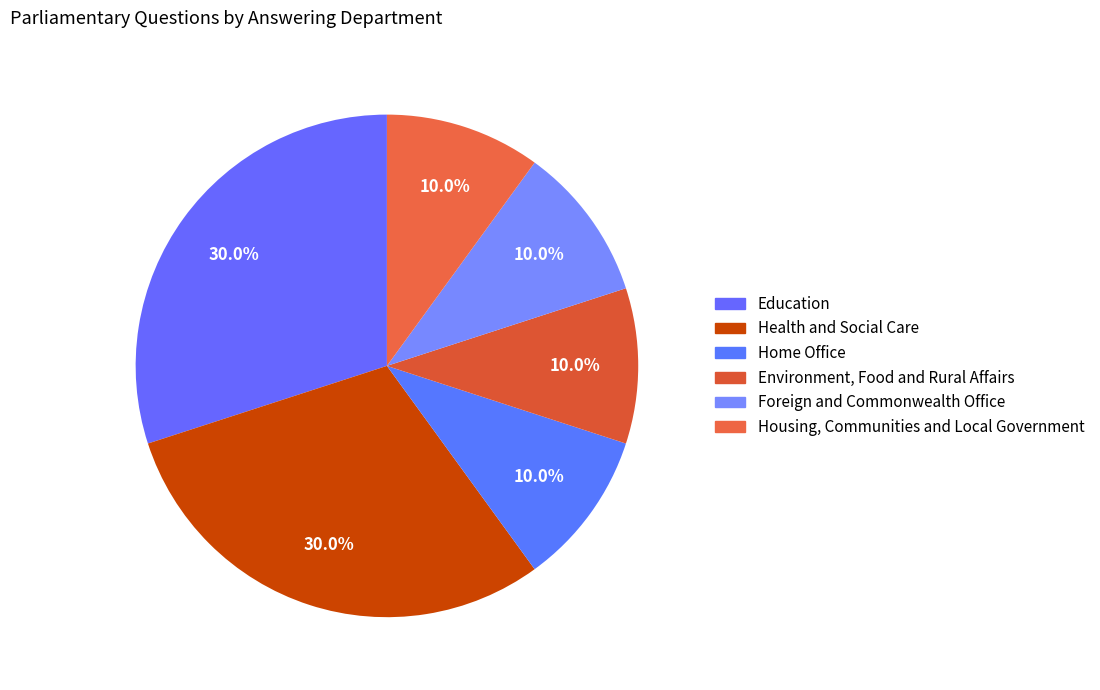

To the nearest percent, what portion does Home Office represent?

10%